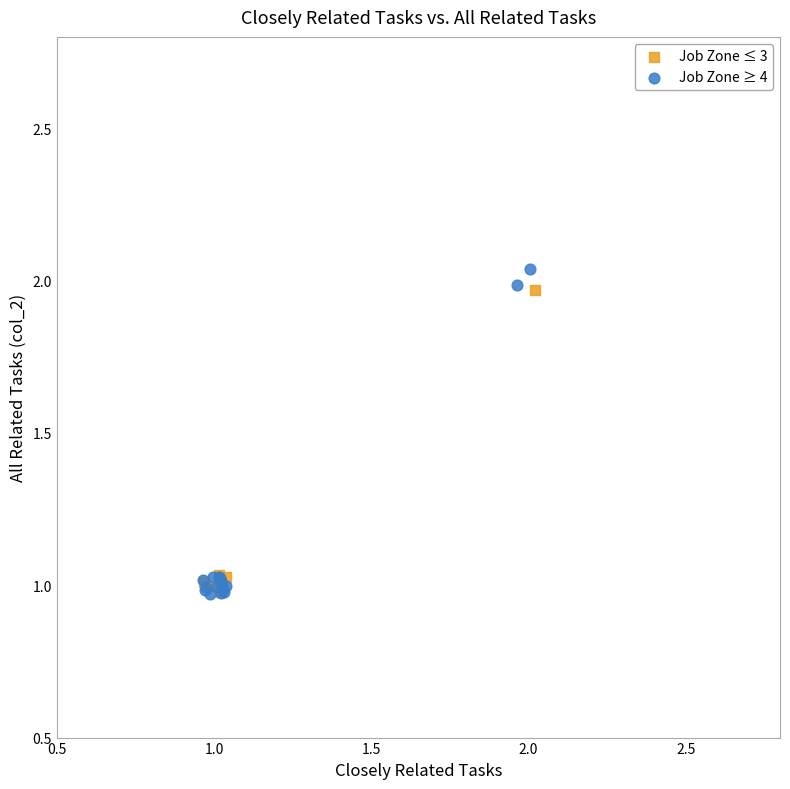

What are all the series names shown in the legend?

Job Zone ≤ 3, Job Zone ≥ 4